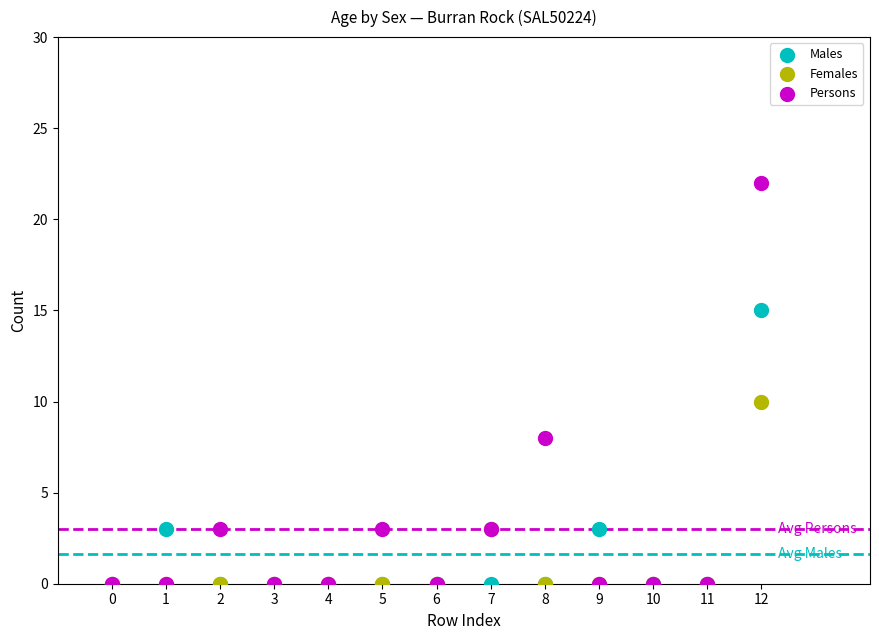

Which series has the widest spread of Y values?

Persons